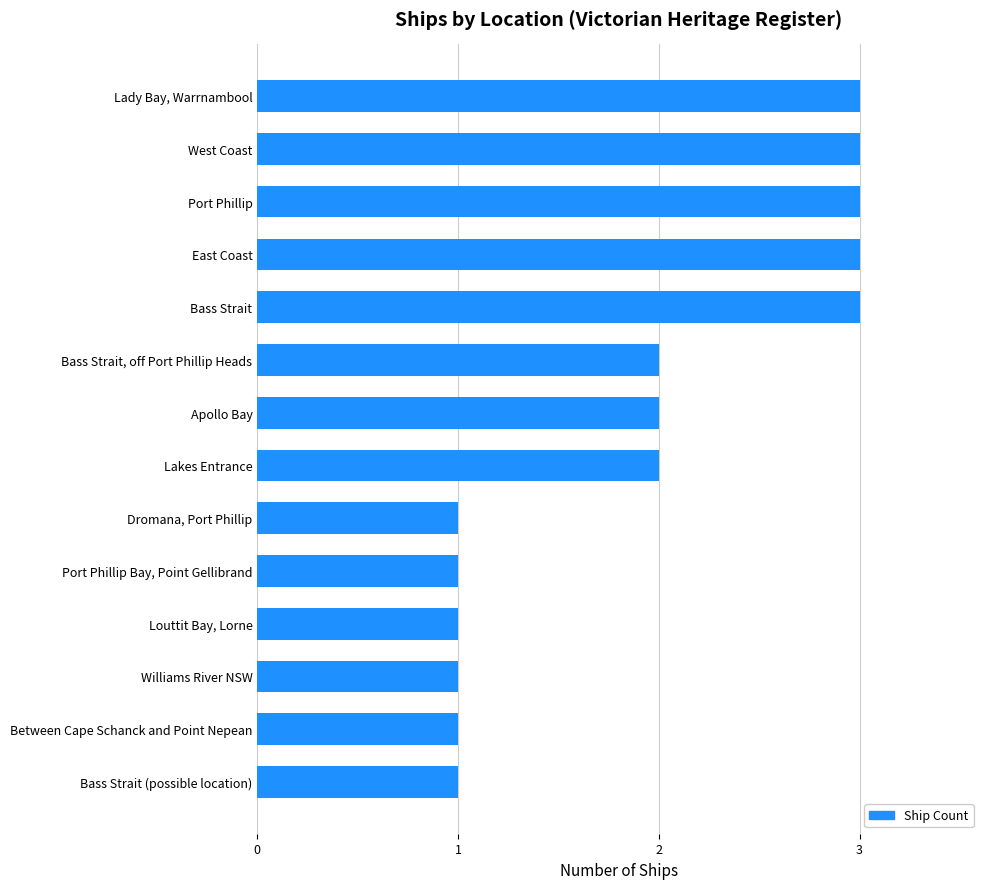

What is the greatest value displayed?

3